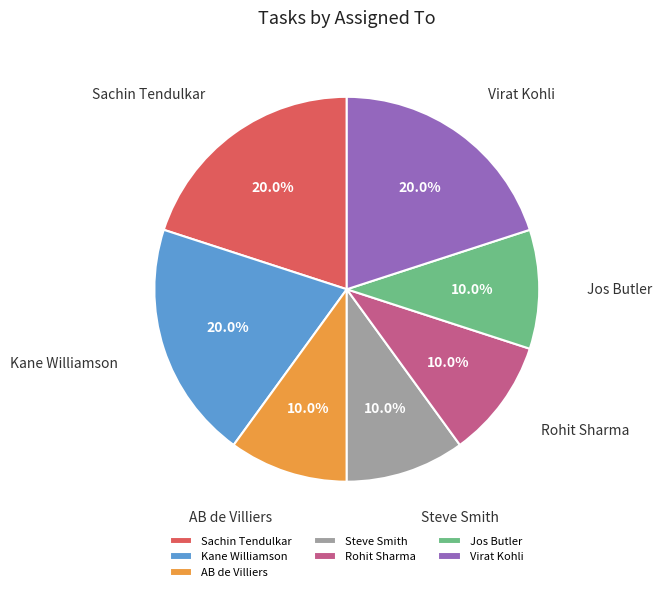

How many segments does this pie chart have?

7